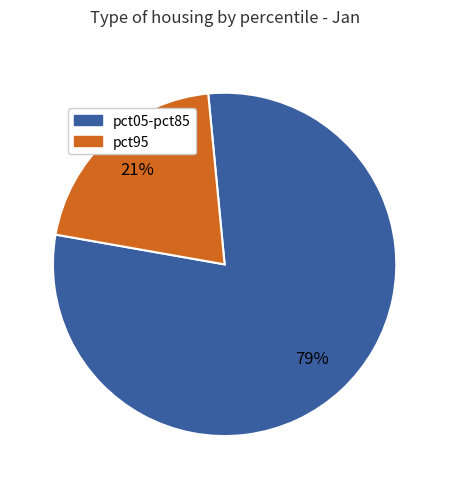

What is the largest slice in the pie chart?

pct05-pct85